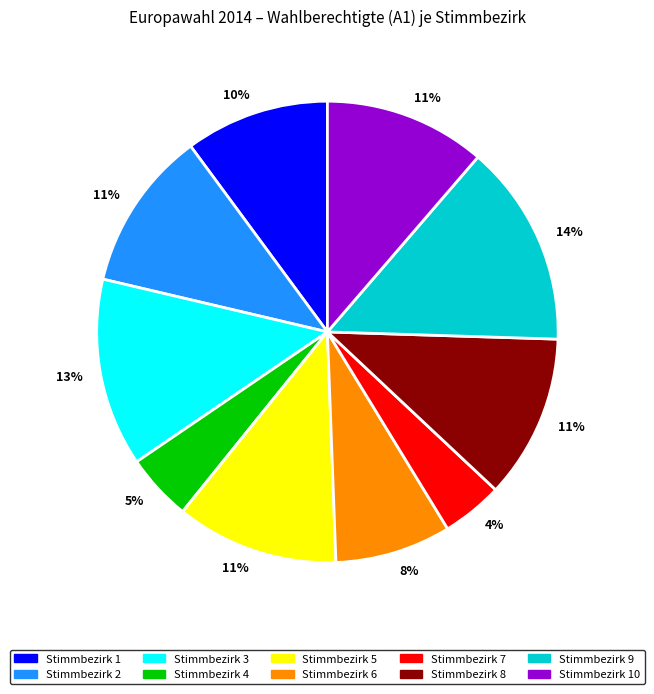

To the nearest percent, what is the average slice percentage?

10%